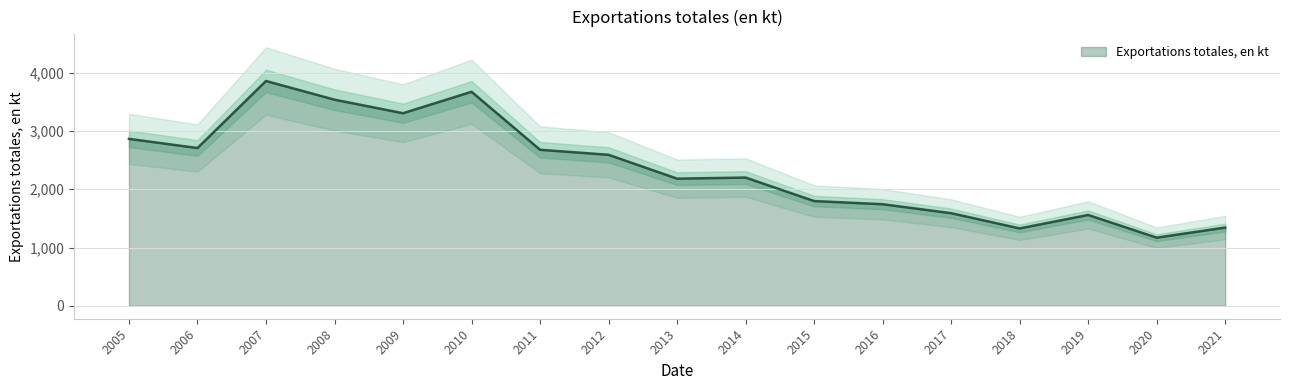

How many data points does each series have?

17